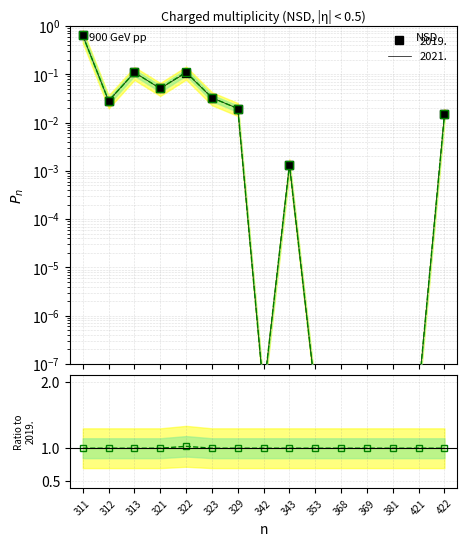

Where is the data nearest to the value 1?

311